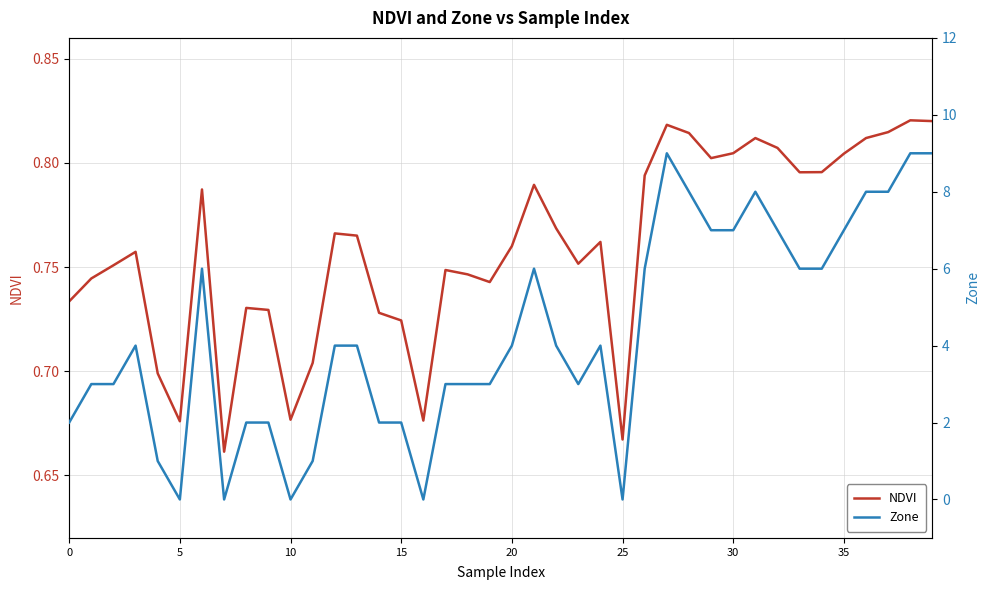

How many times do NDVI and Zone cross each other?

10